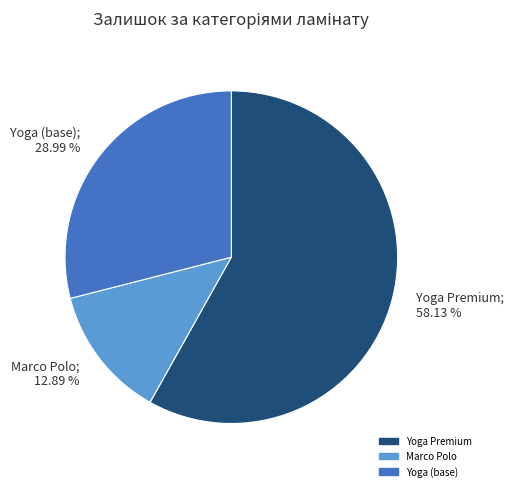

Rank the categories by value from highest to lowest.

Yoga Premium; 58.13 %, Yoga (base); 28.99 %, Marco Polo; 12.89 %